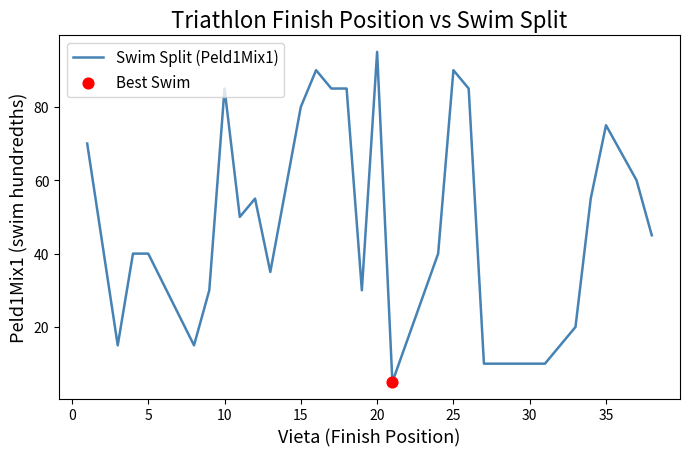

What is the difference between the maximum and minimum values?

90